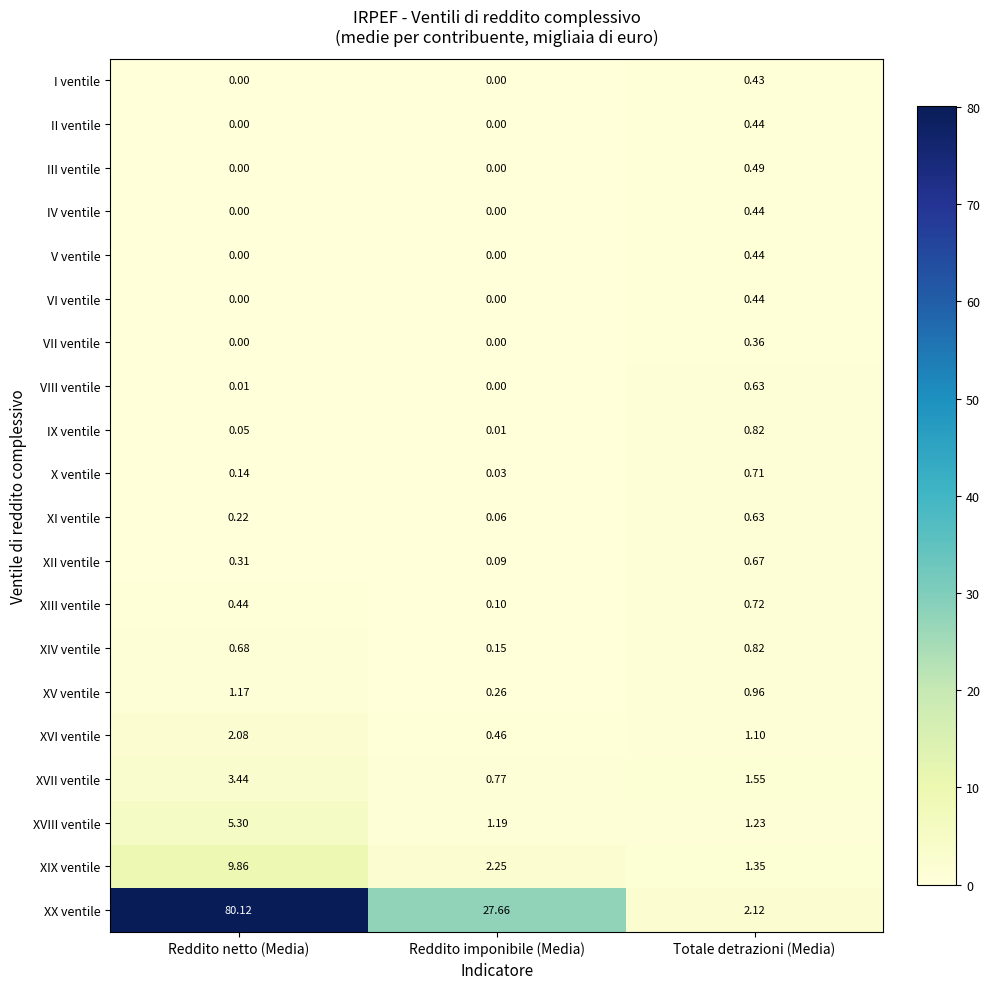

Where is XVII ventile nearest to the value 2?

Totale detrazioni (Media)